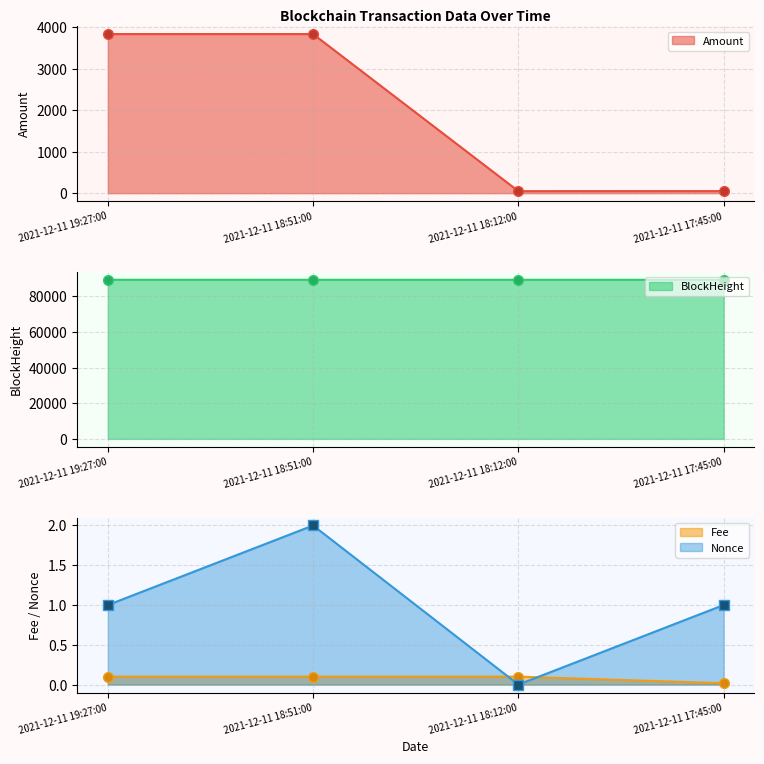

Is the value of Fee at 2021-12-11 18:51:00 greater than the value of Nonce at 2021-12-11 18:12:00?

Yes